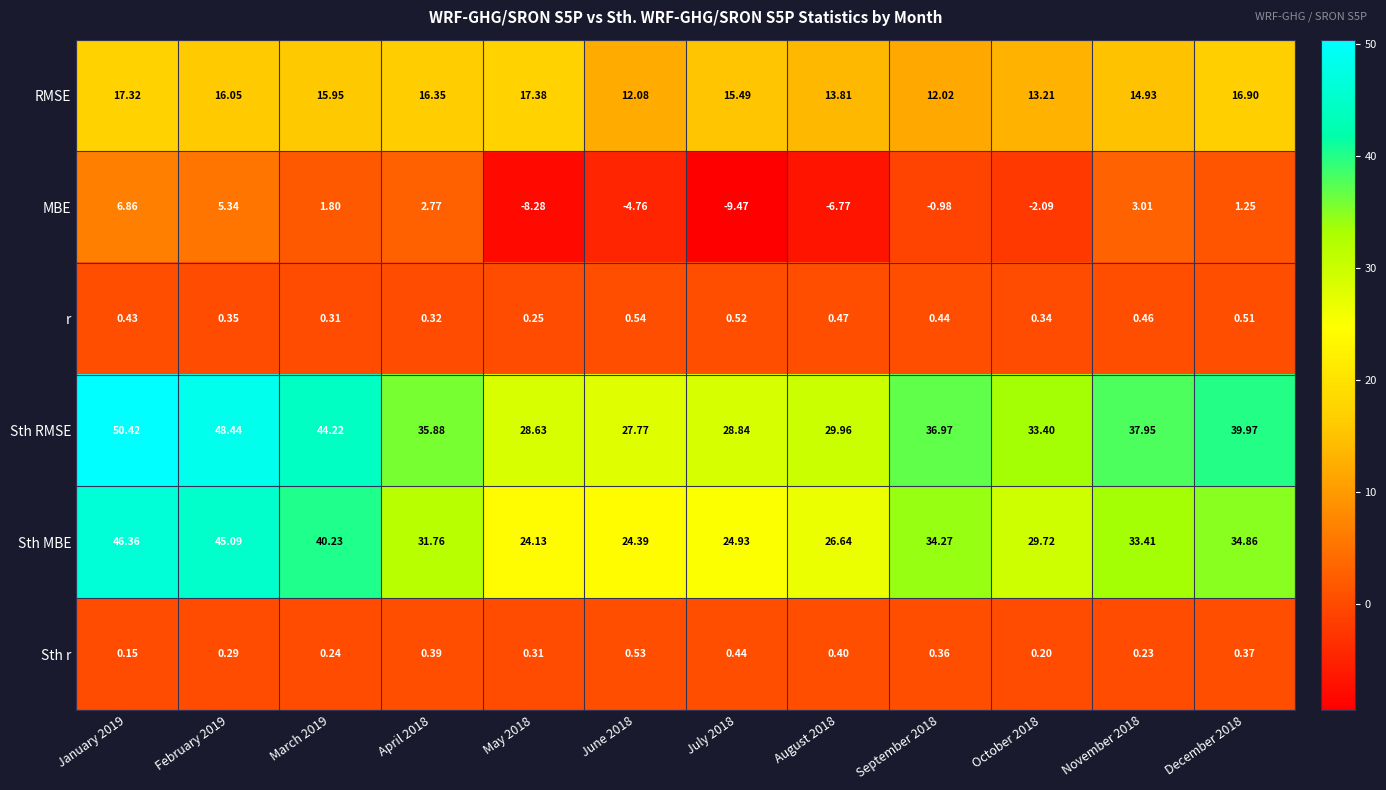

Between June 2018 and December 2018, which series saw the biggest shift?

Sth RMSE